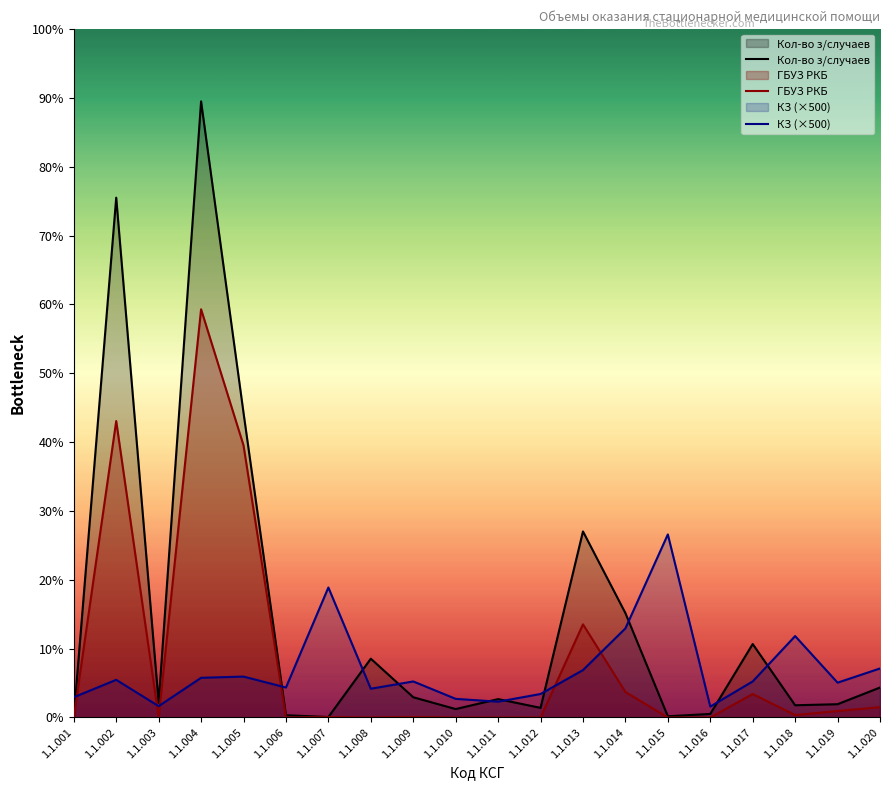

True or false: КЗ (×500) has a value of 74.8 at 1.1.012.

False